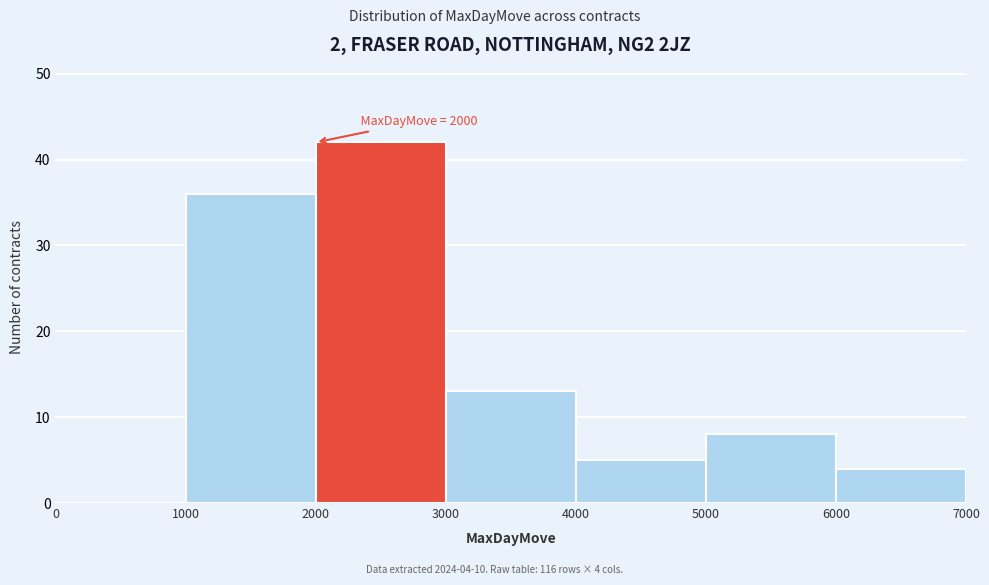

Which range on the x-axis has the tallest bar?

2000 to 3000